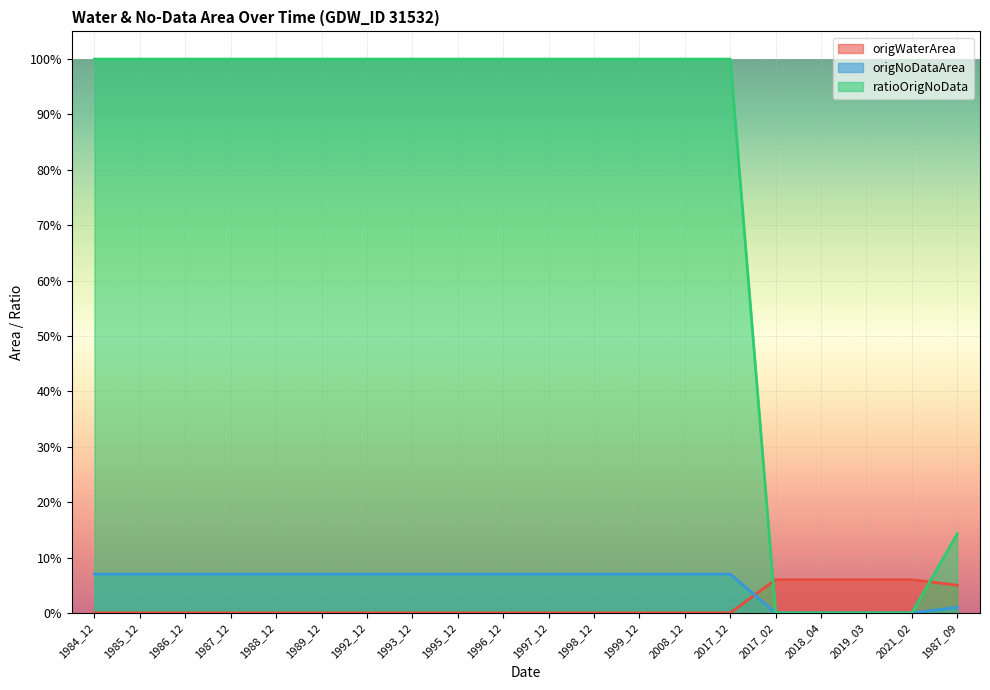

Is it true that ratioOrigNoData equals 1.0 at 1996_12?

True